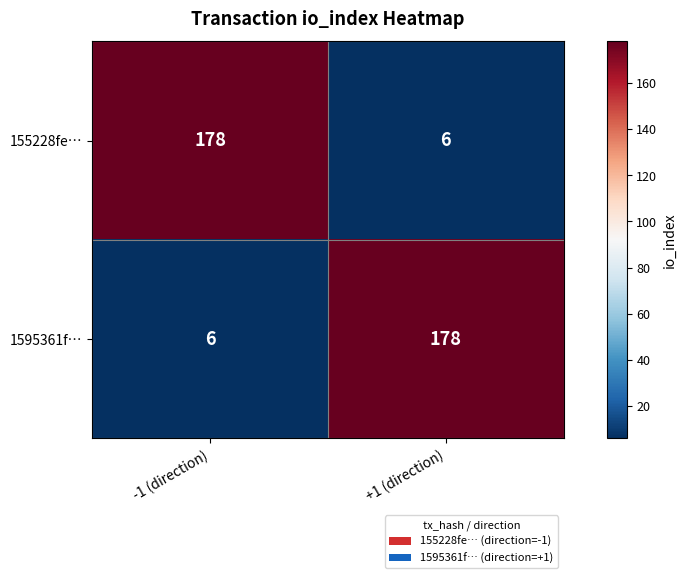

Count the number of categories in the chart.

2